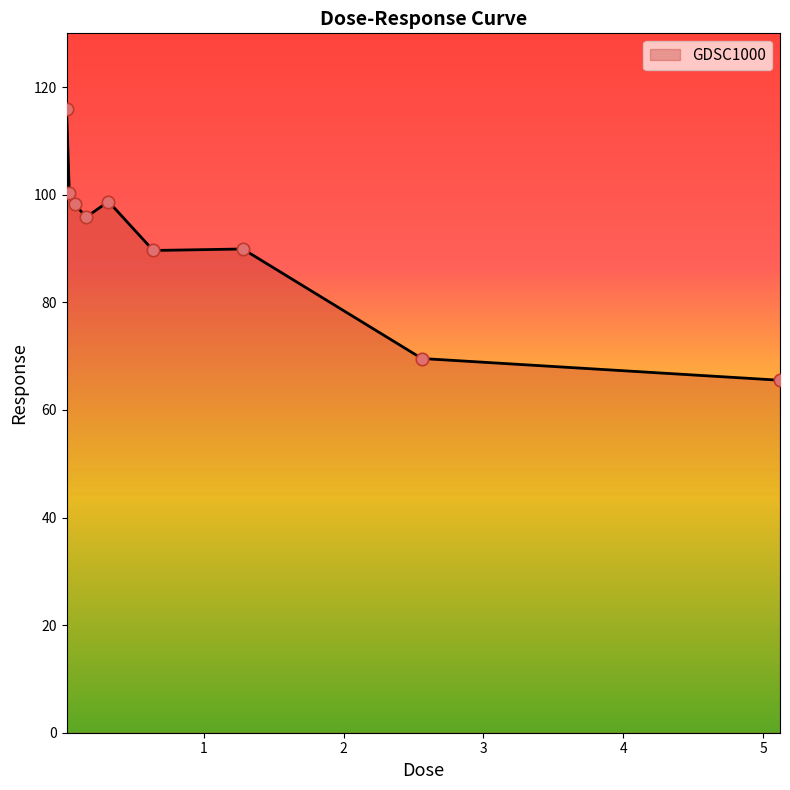

What is the minimum value shown in the chart?

65.5